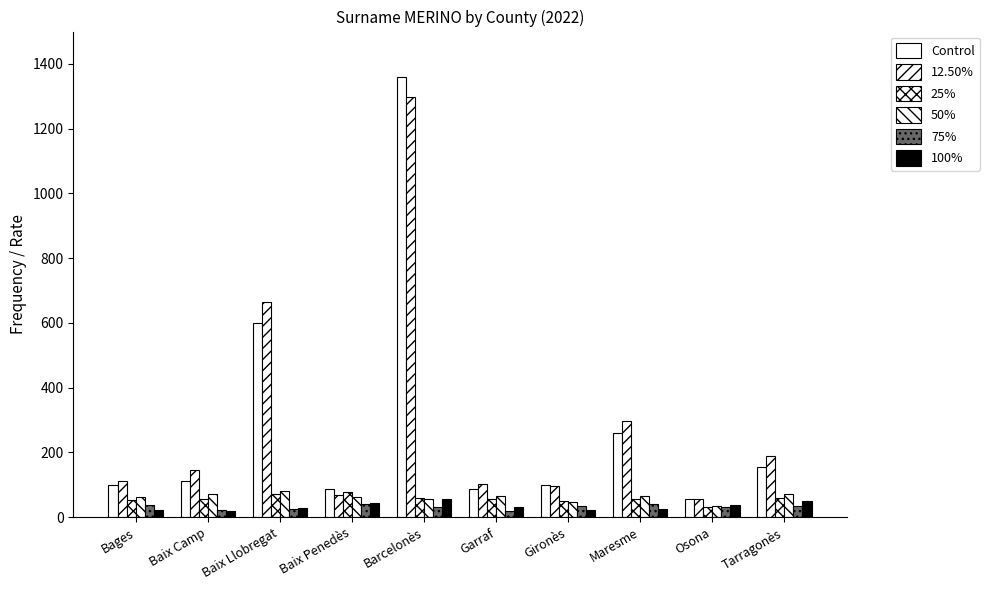

At how many categories does at least one series exceed 1123?

1